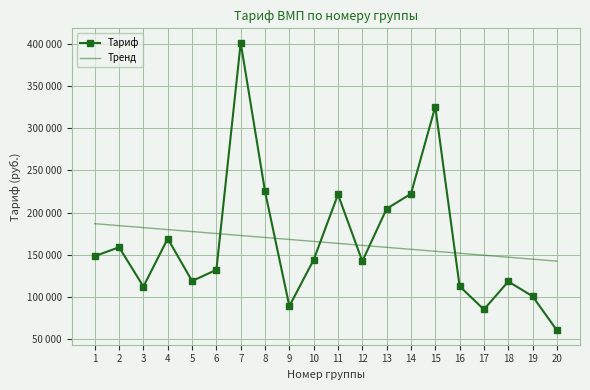

What are all the series names shown in the legend?

Тариф, Тренд